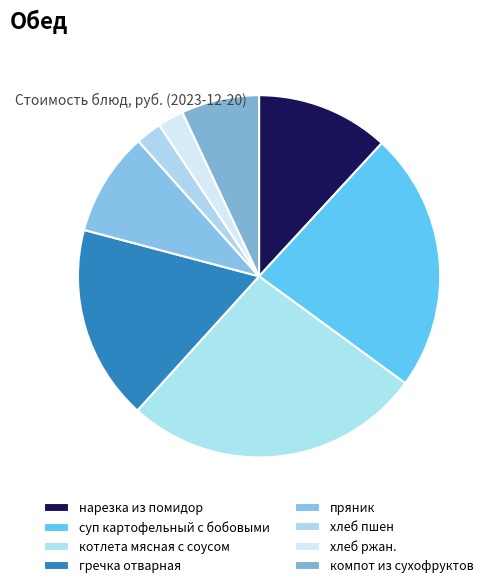

How many segments does this pie chart have?

8